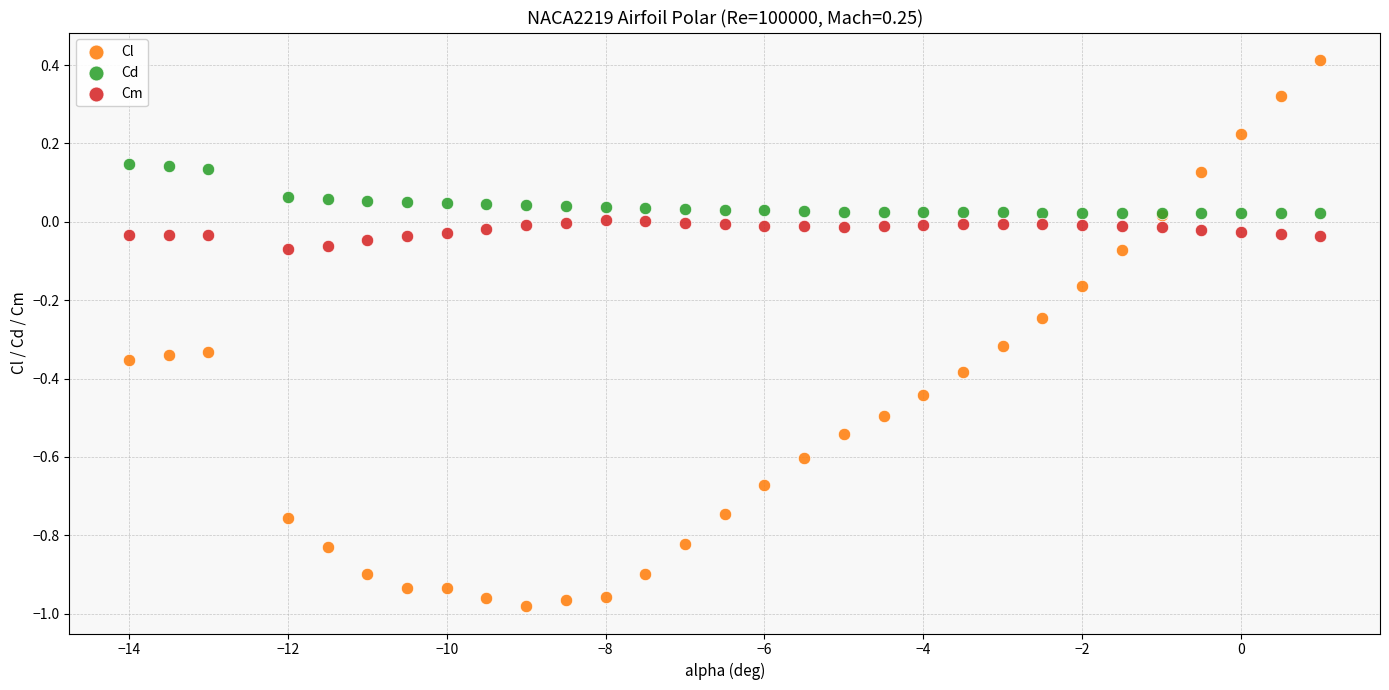

Which series has the largest Y range (max minus min)?

Cl